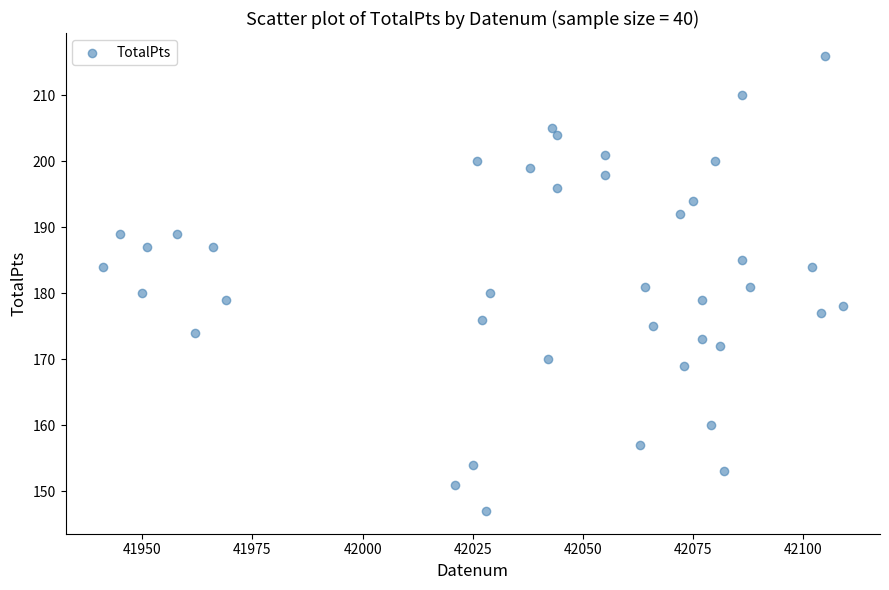

What is the range of X values (max minus min)?

168